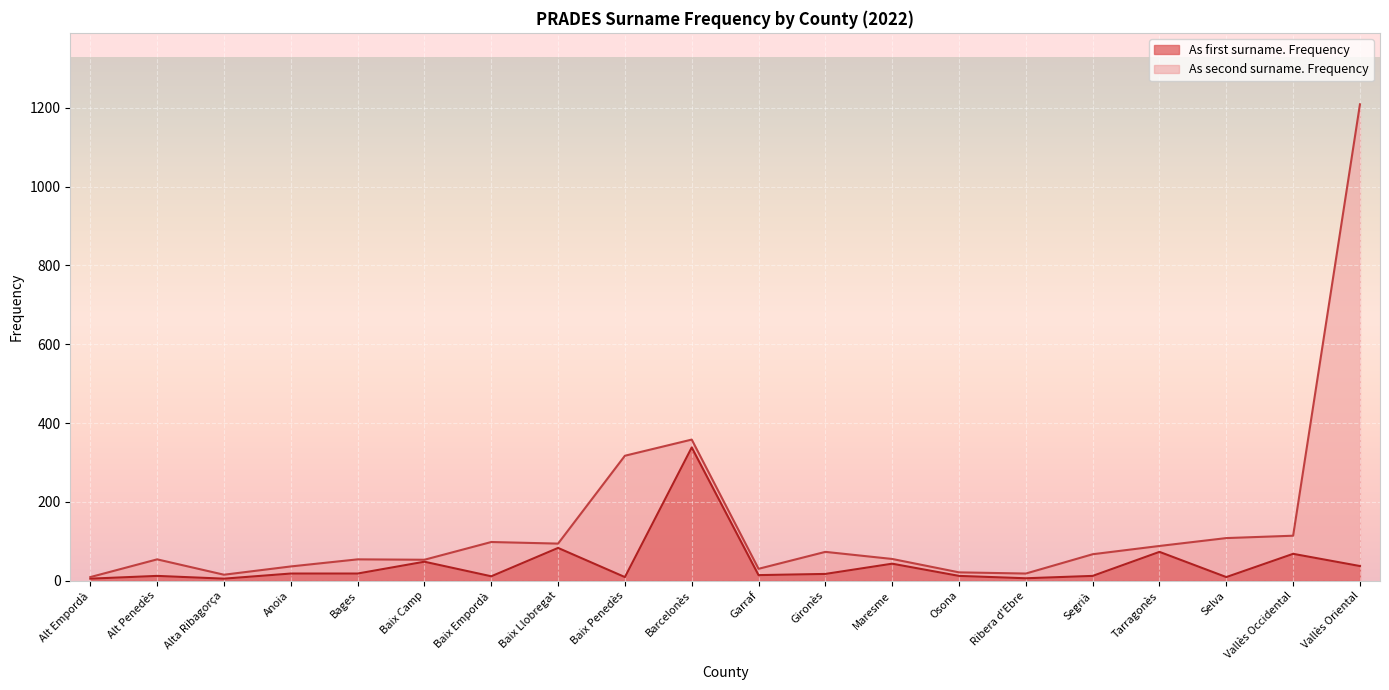

How many points are lower than both their immediate neighbors (excluding endpoints)?

6